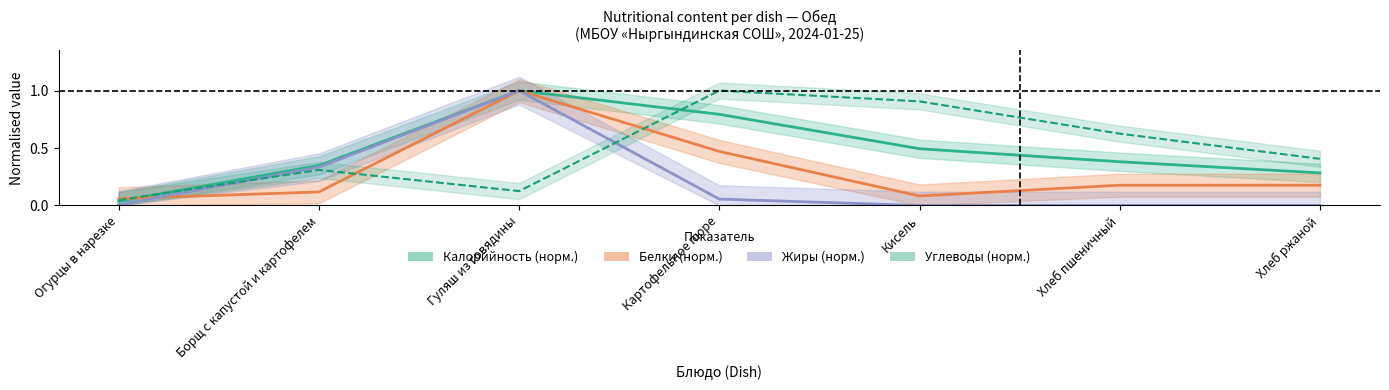

Which series ends up on top after the final intersection of Жиры and Белки?

Жиры